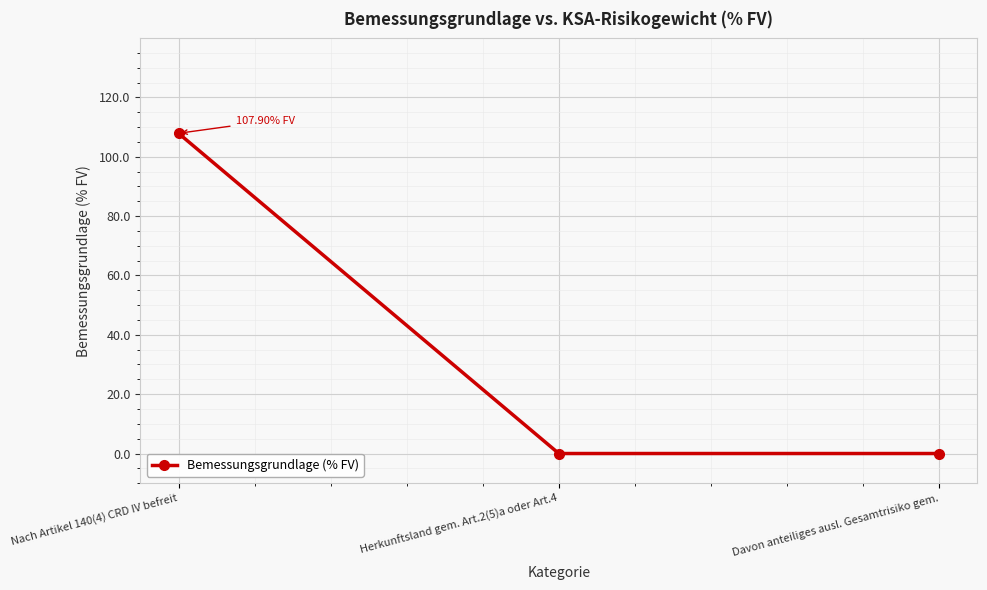

What is the change in value from Nach Artikel 140(4) CRD IV befreit to Herkunftsland gem. Art.2(5)a oder Art.4?

-107.9